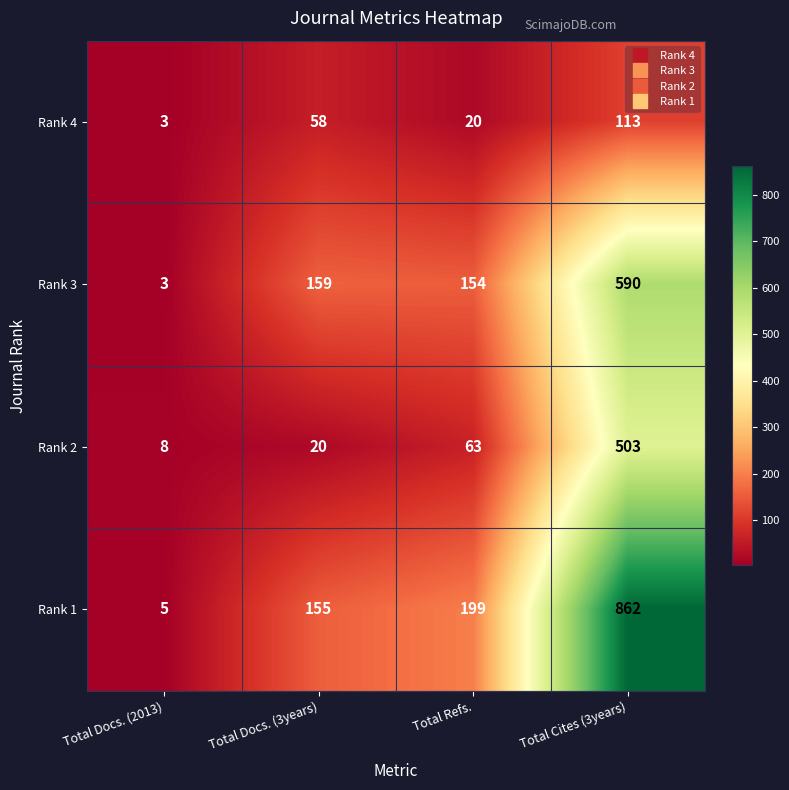

Which series has the largest total across all categories?

Rank 1